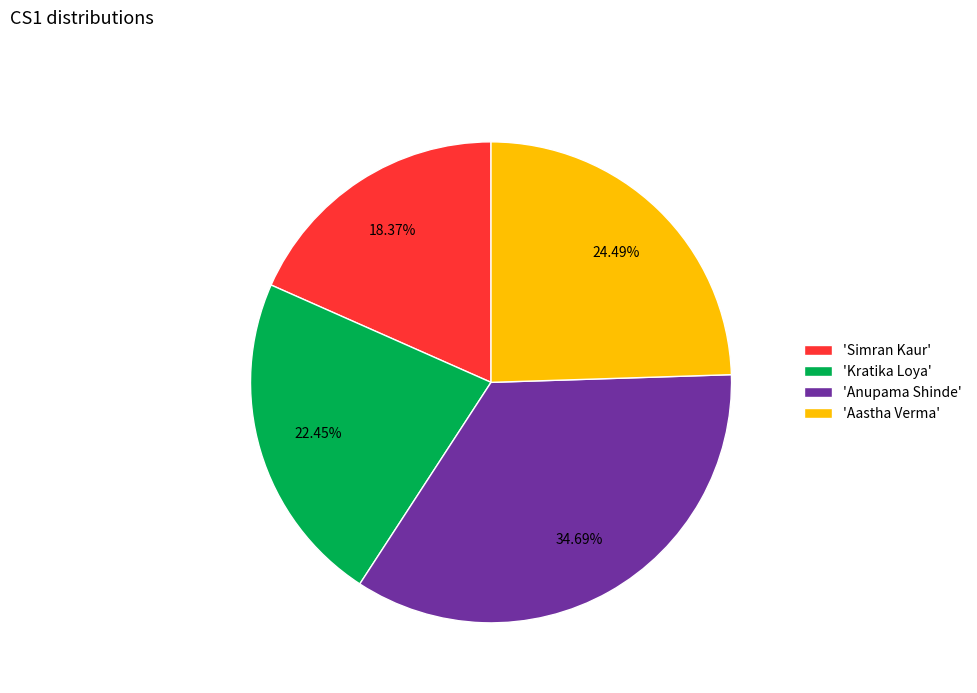

Count the number of slices in the pie.

4